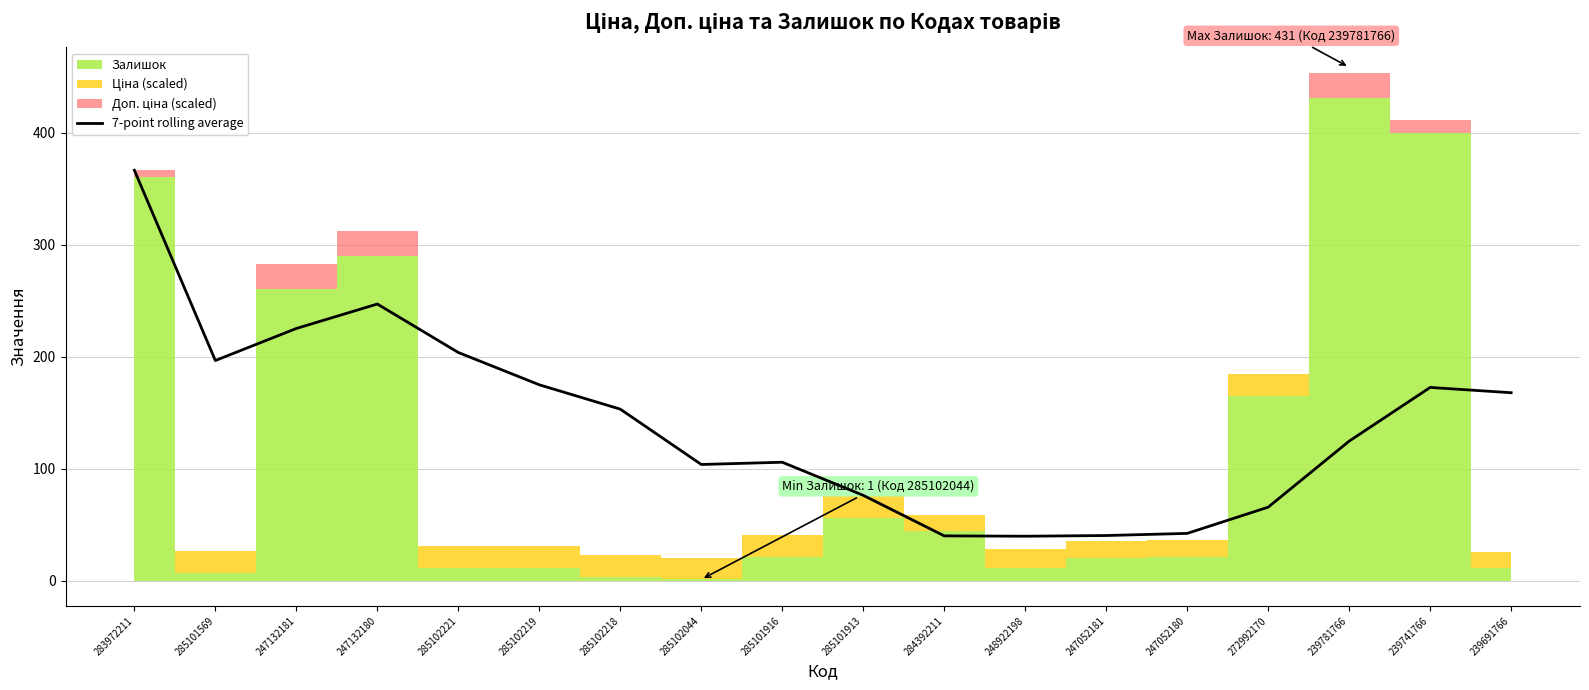

Is it true that 7-point rolling average equals 136.8 at 247132180?

False